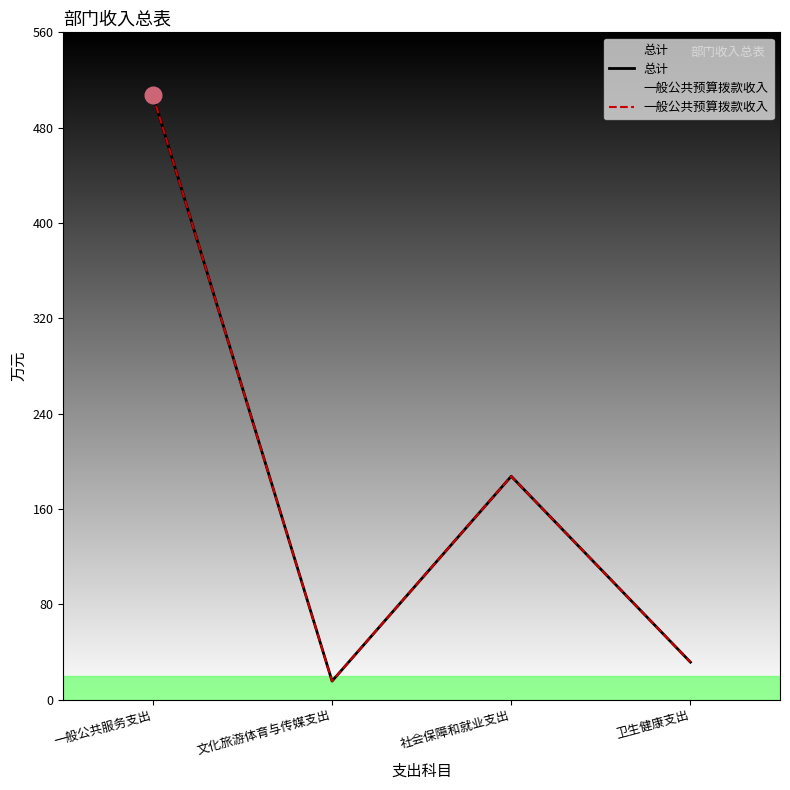

The value of 一般公共预算拨款收入 at 卫生健康支出 is 9.2. True or false?

False